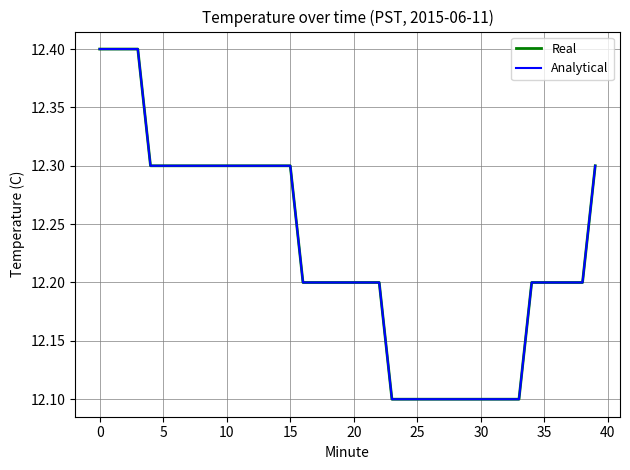

What is the label of the 8th point from the right?

32